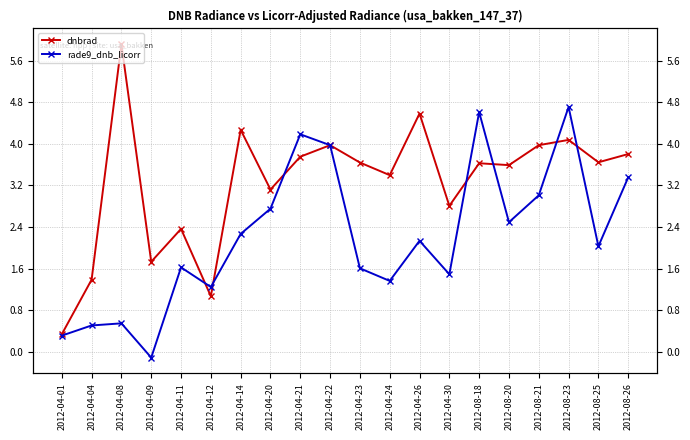

What is the spread (max minus min) of values at 2012-08-26?

0.4